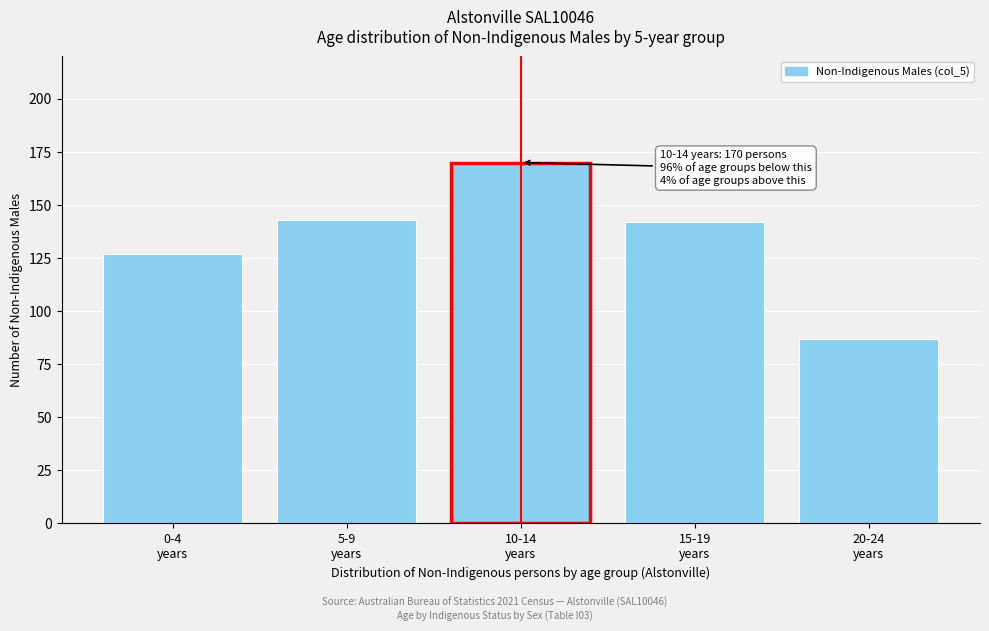

Reading left to right, transcribe all the data shown in this chart.

127	143	170	142	87